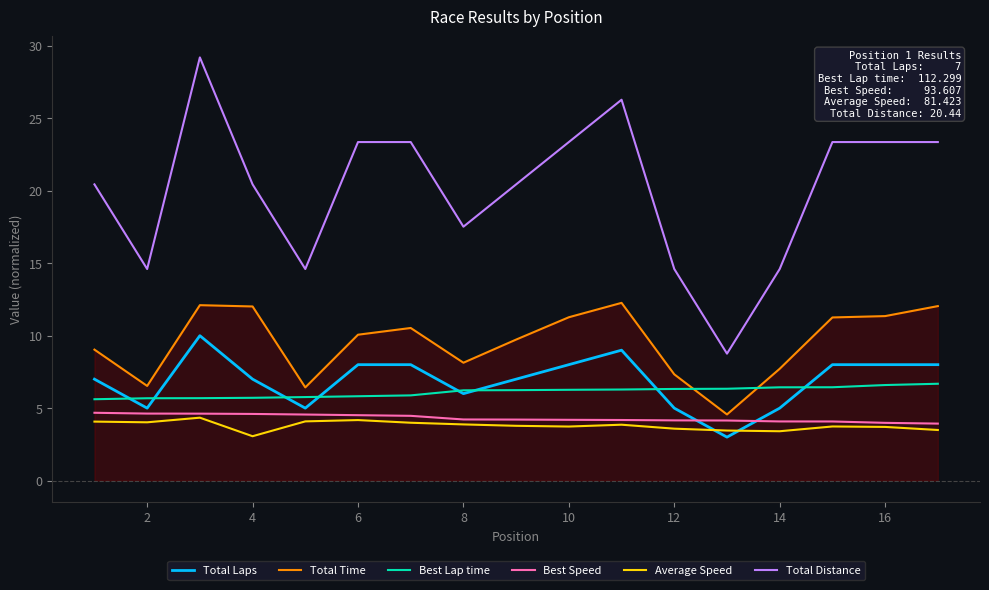

How many lines are shown in the chart?

6